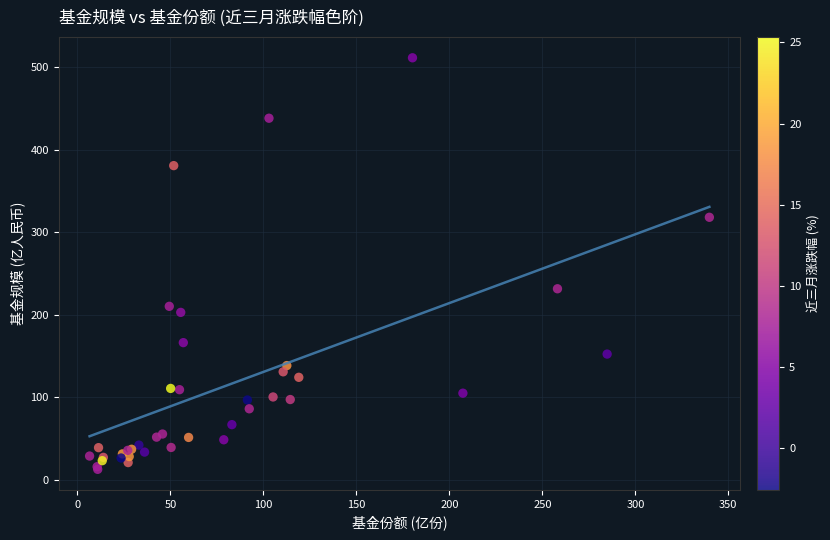

What Y value in the scatter plot is closest to 261?

231.4